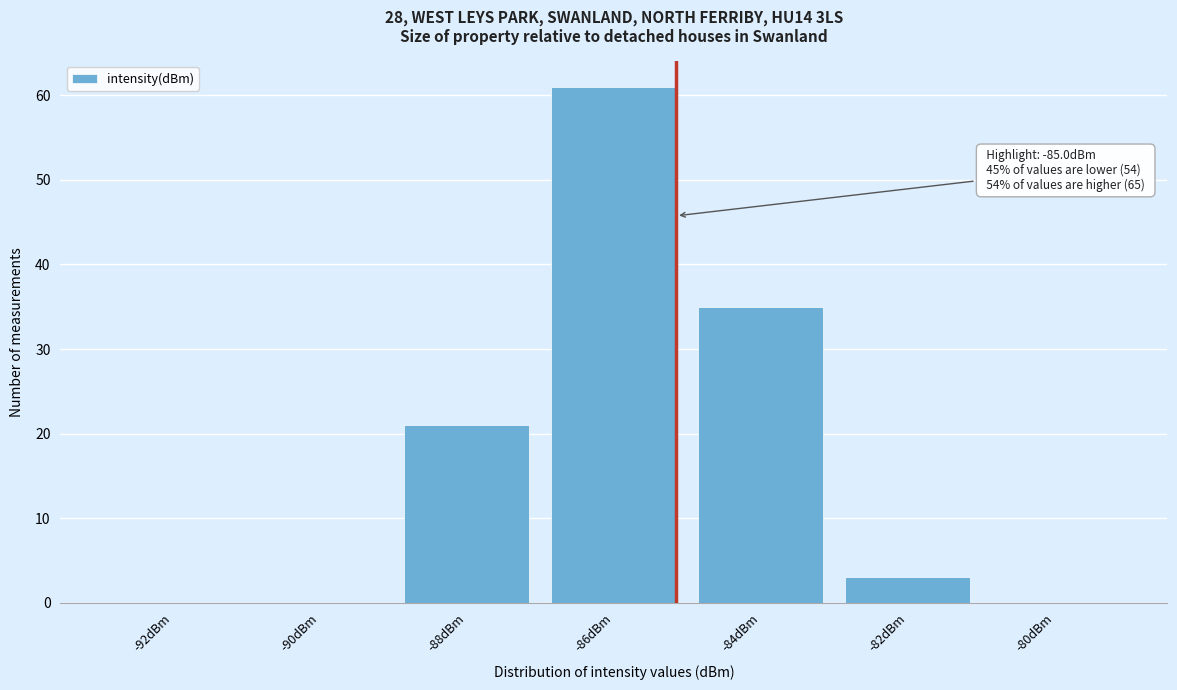

Reading left to right, transcribe all the data shown in this chart.

-92dBm=0	-90dBm=0	-88dBm=21	-86dBm=61	-84dBm=35	-82dBm=3	-80dBm=0